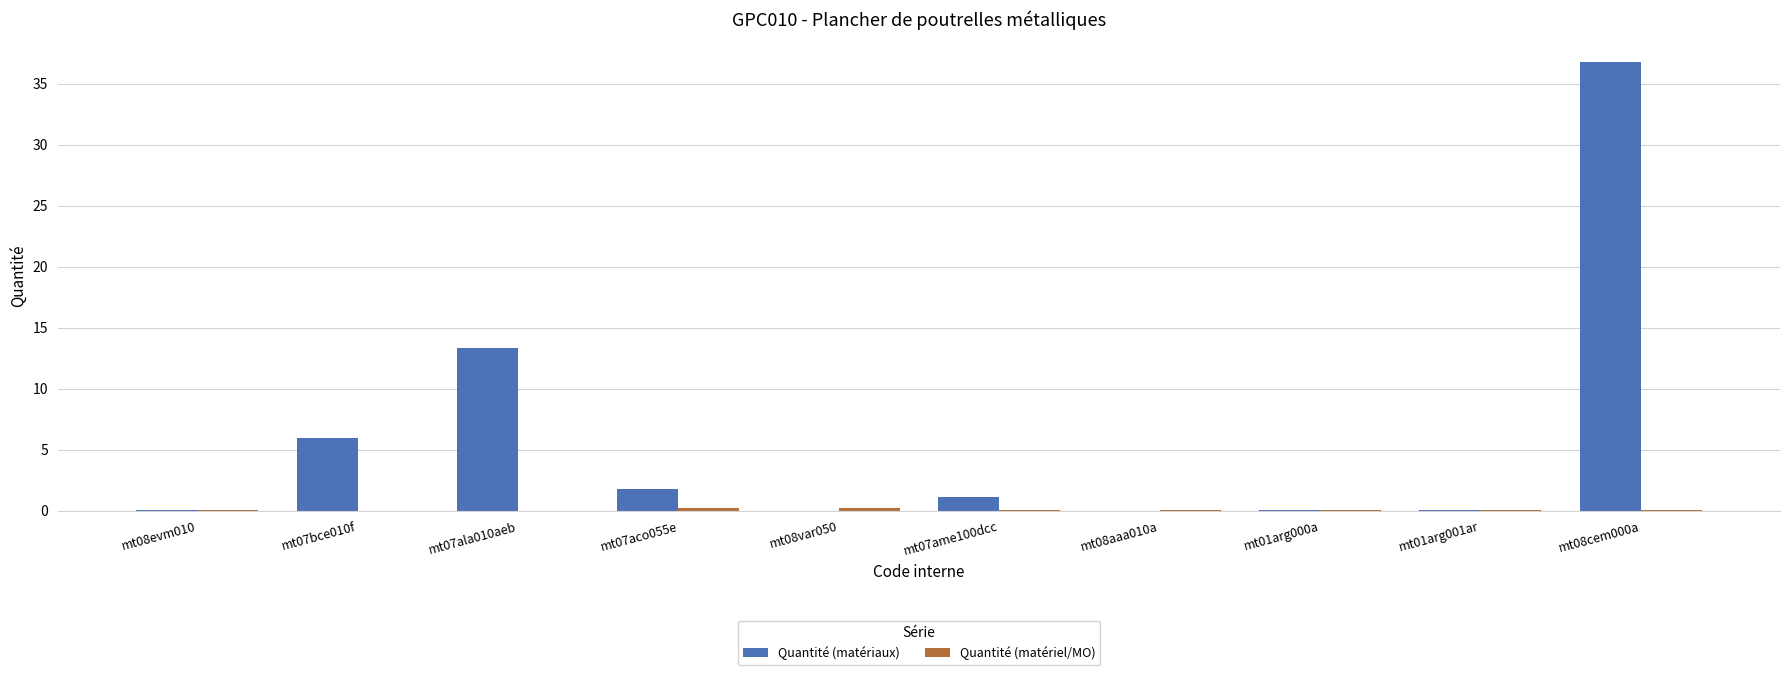

Which series has the largest total across all categories?

Quantité (matériaux)